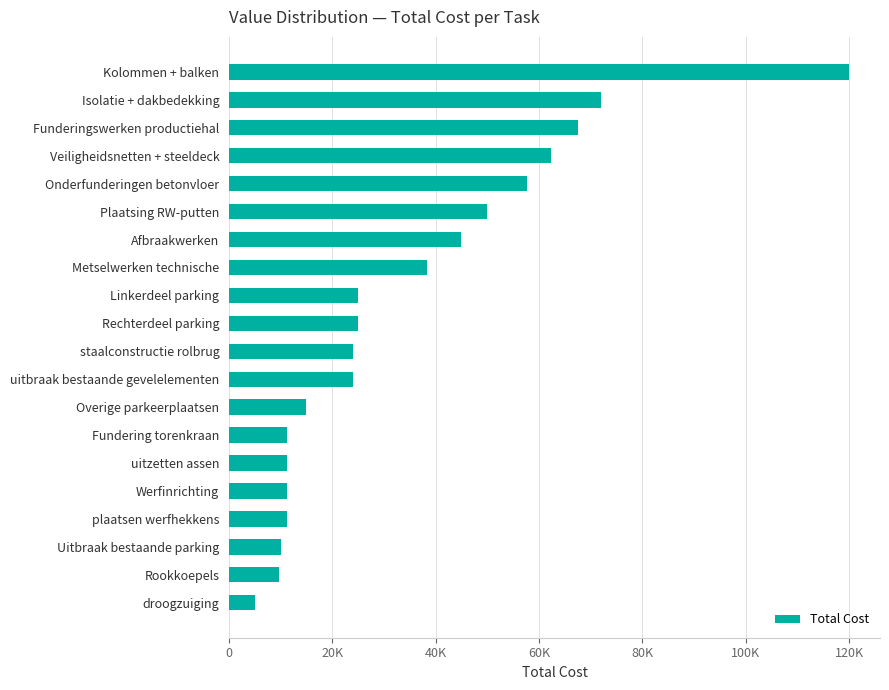

Does the chart contain any negative values?

No